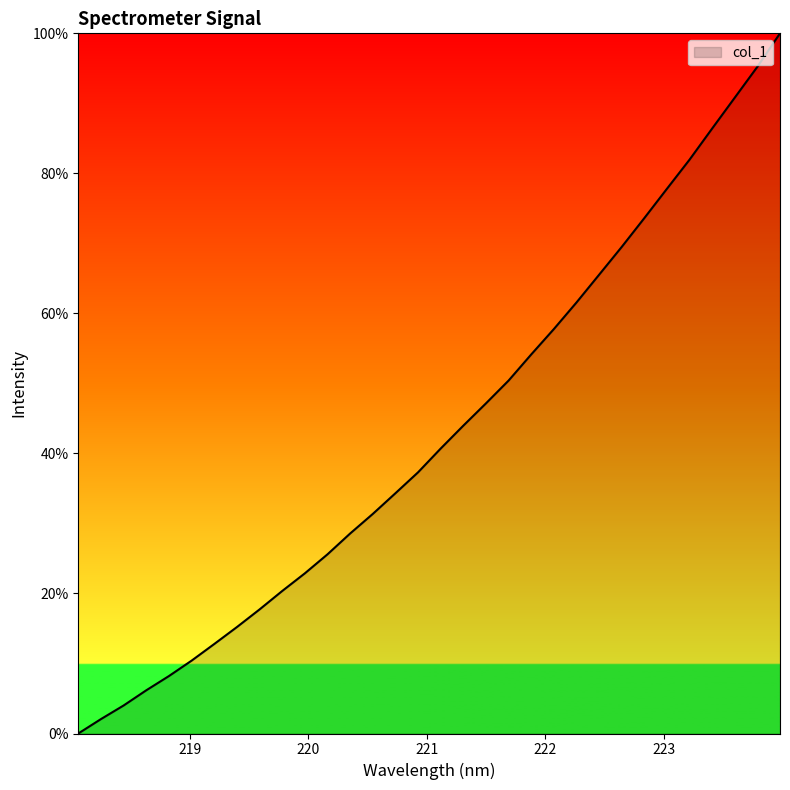

What is the difference between the maximum and minimum values?

100.0